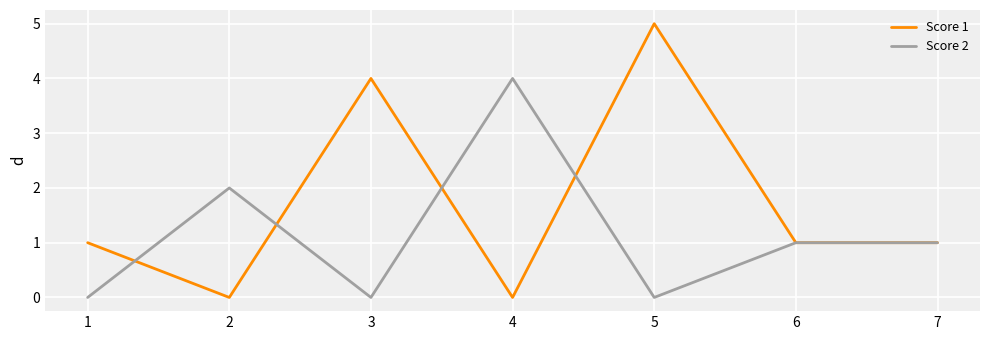

Between 3 and 7, which series saw the biggest shift?

Score 1